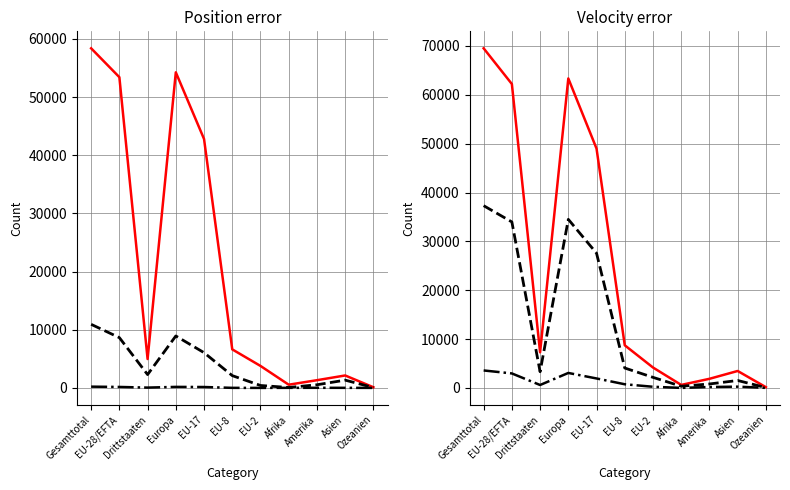

Which label corresponds to the largest value in the chart?

Gesamttotal